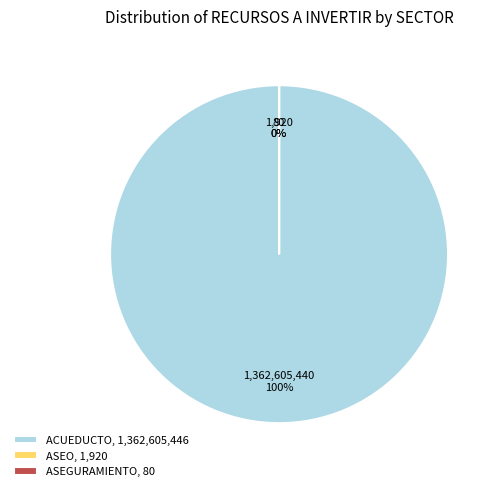

What is the change in value from ASEO to ASEGURAMIENTO?

-1840